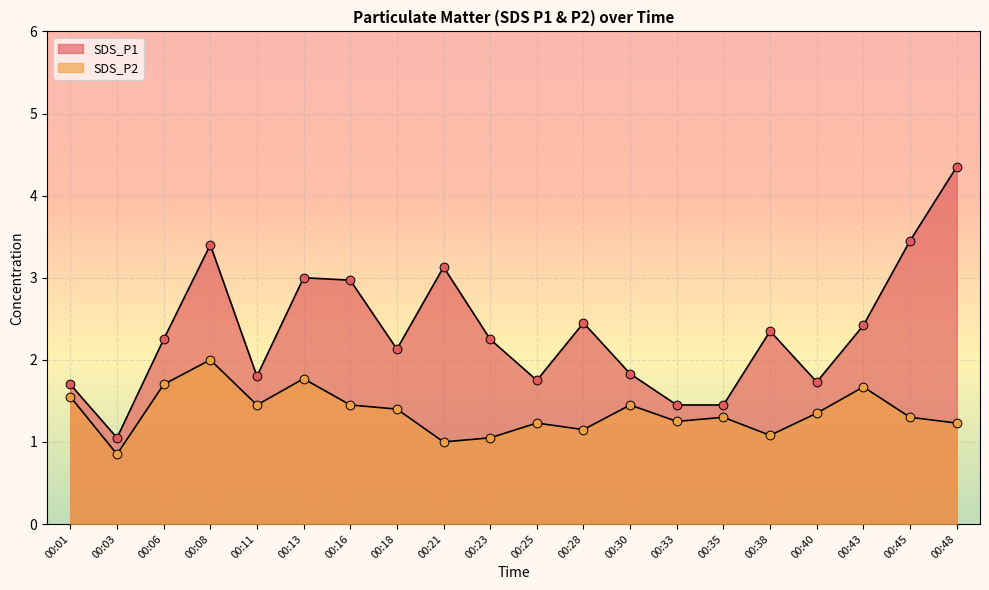

Which series has the largest Y range (max minus min)?

SDS_P1